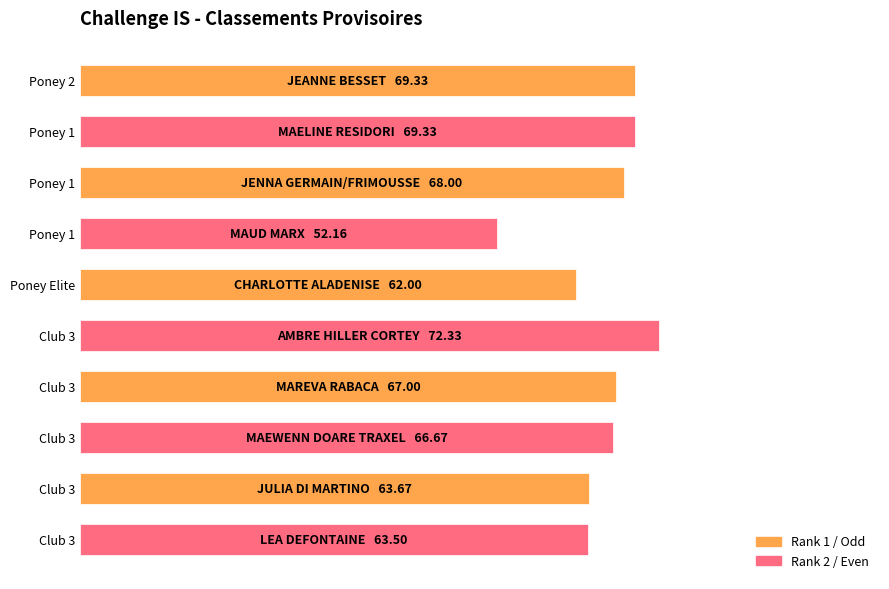

Does the chart contain any negative values?

No